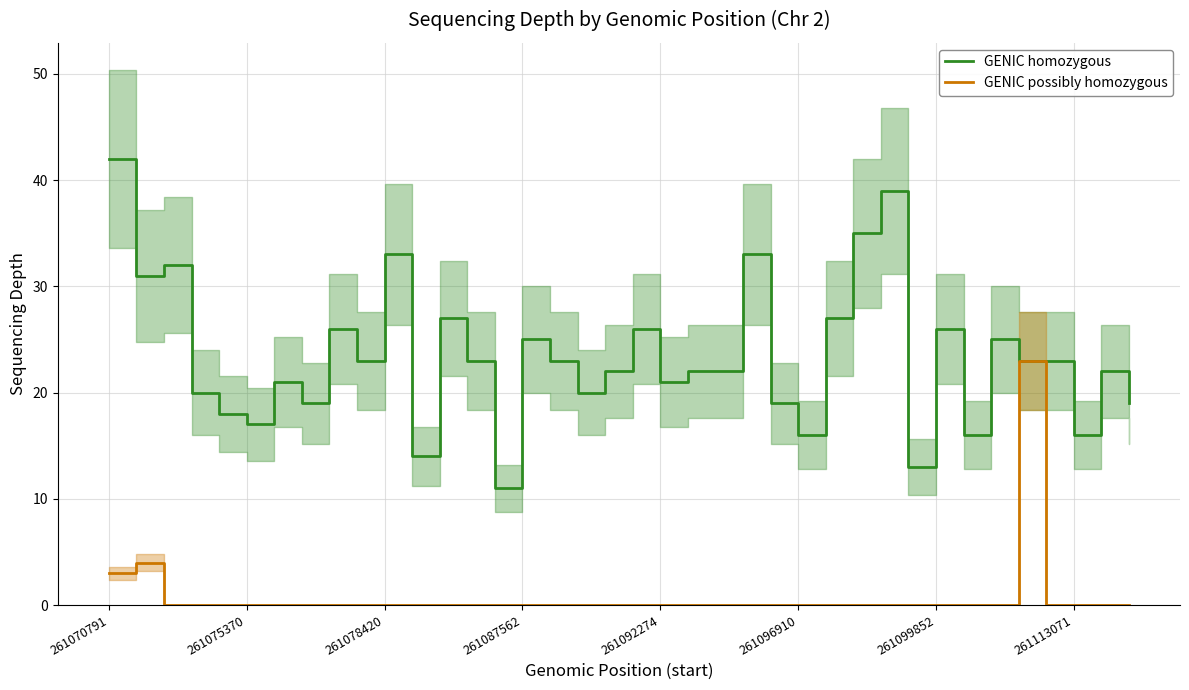

Is it true that GENIC homozygous equals 16 at 261113071?

True